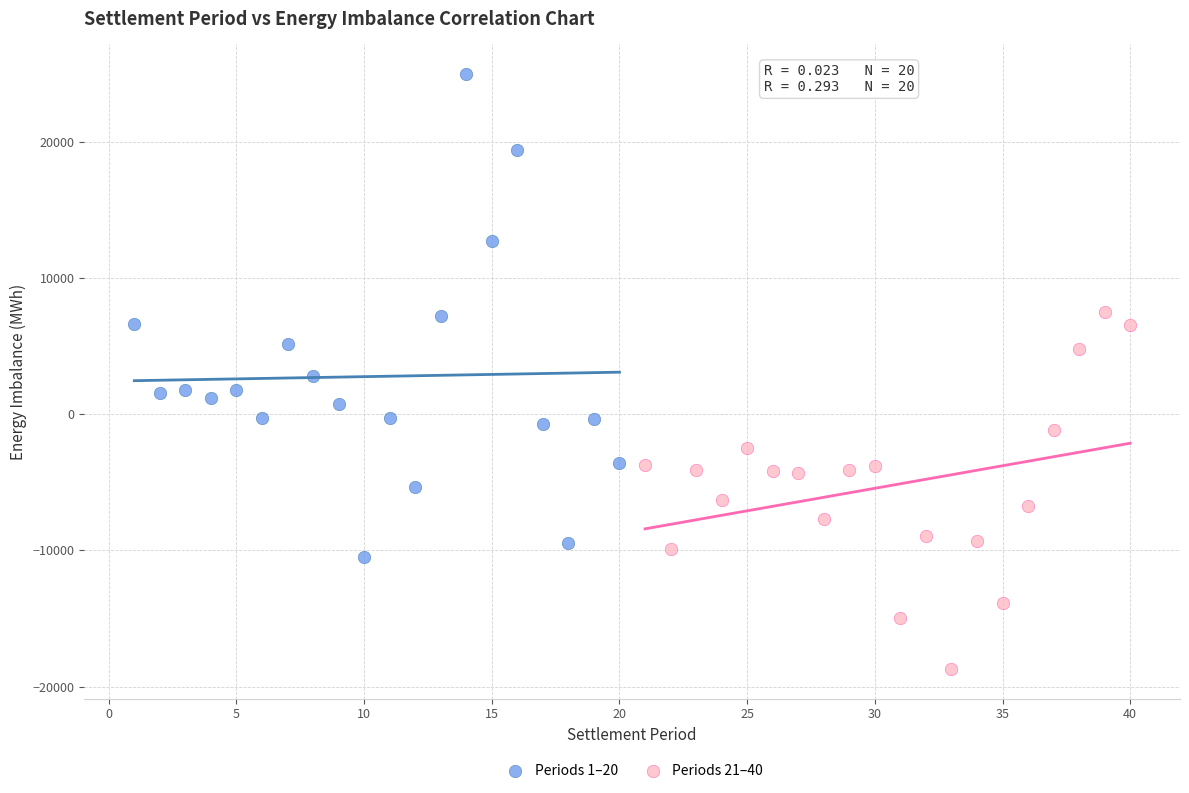

Which series reaches the maximum Y coordinate?

Periods 1–20